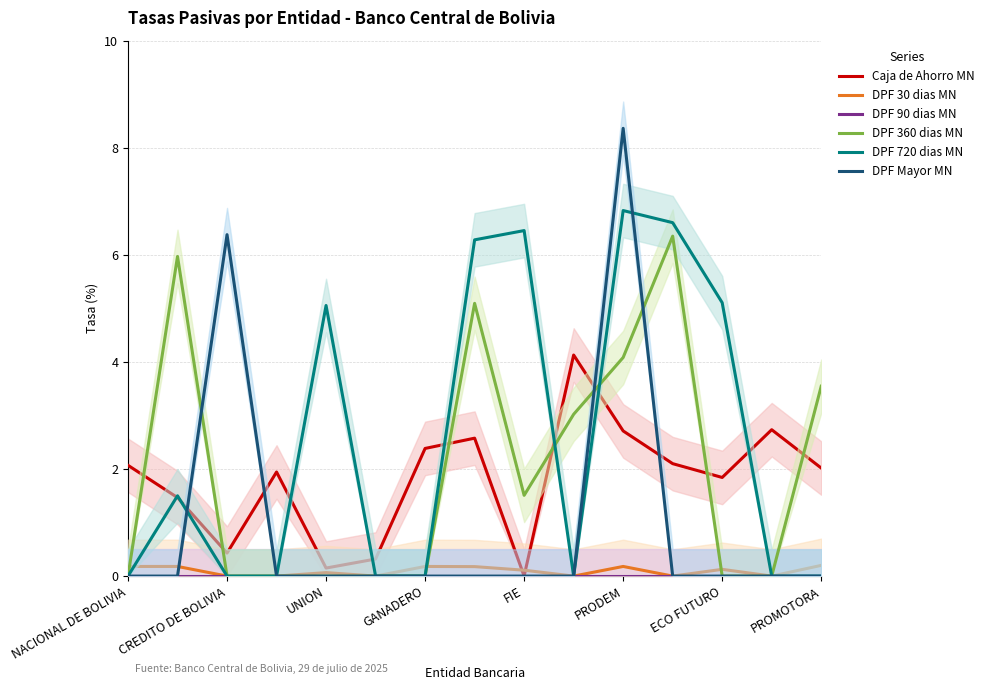

What is the average value of the DPF 360 dias MN series?

2.0